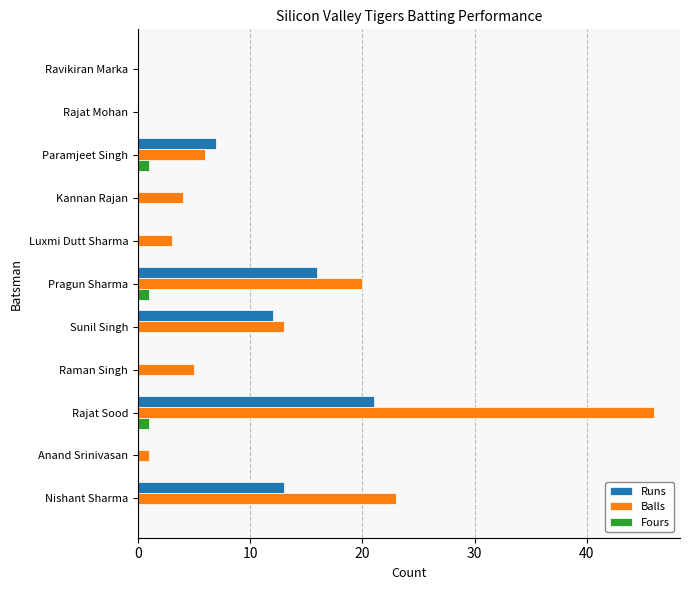

Which series changed the most between Pragun Sharma and Paramjeet Singh?

Balls